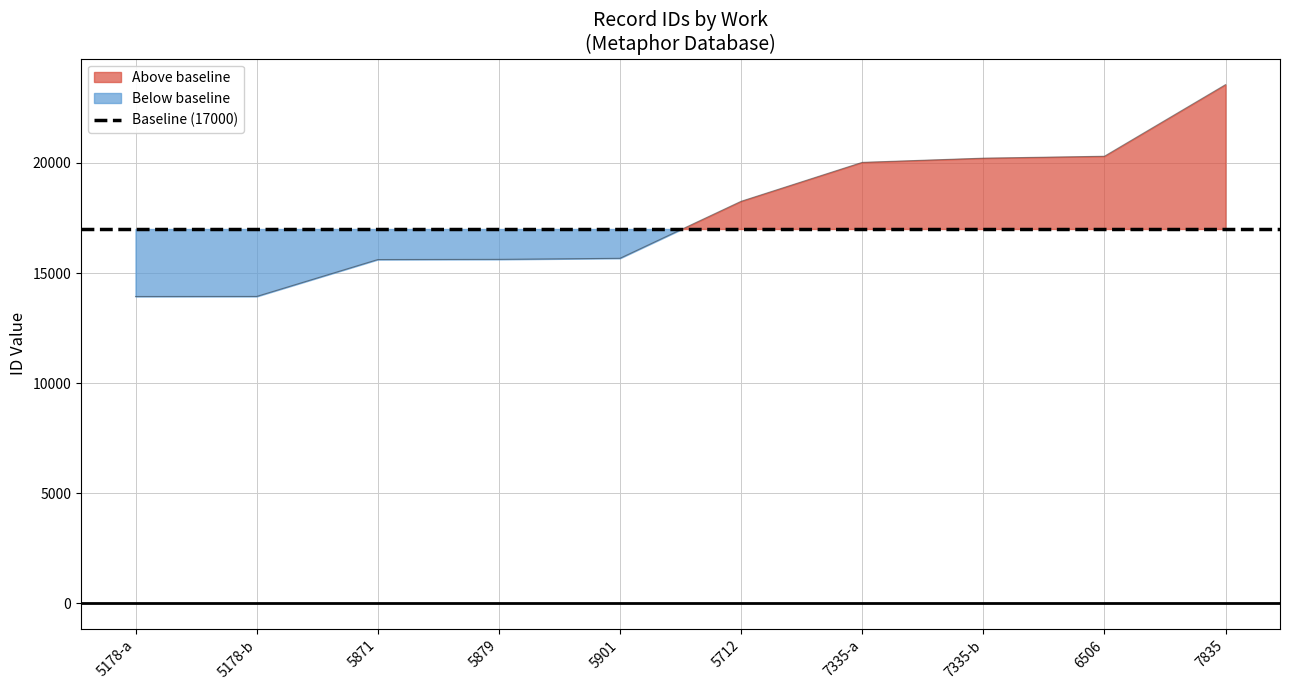

What is the greatest value displayed?

23558